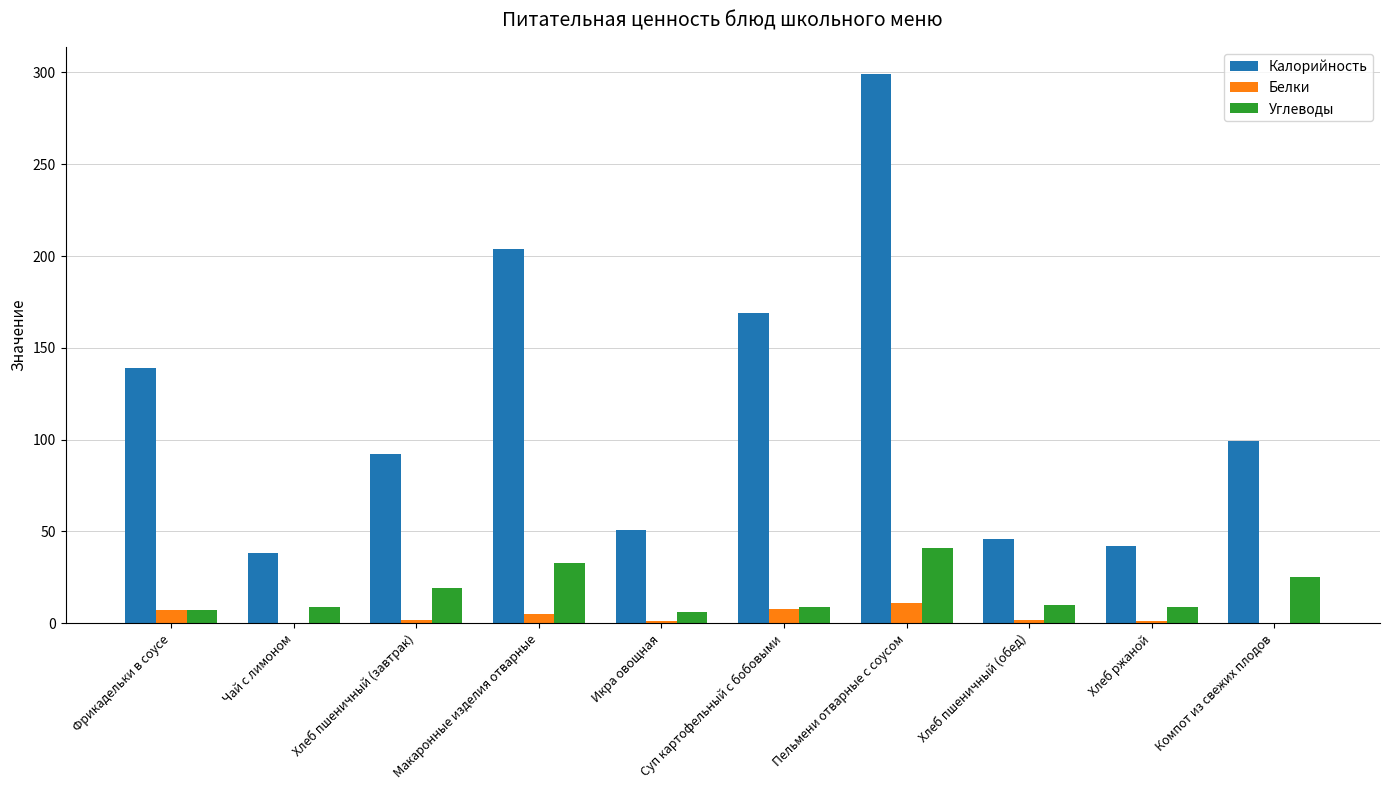

What is the maximum value for Калорийность?

299